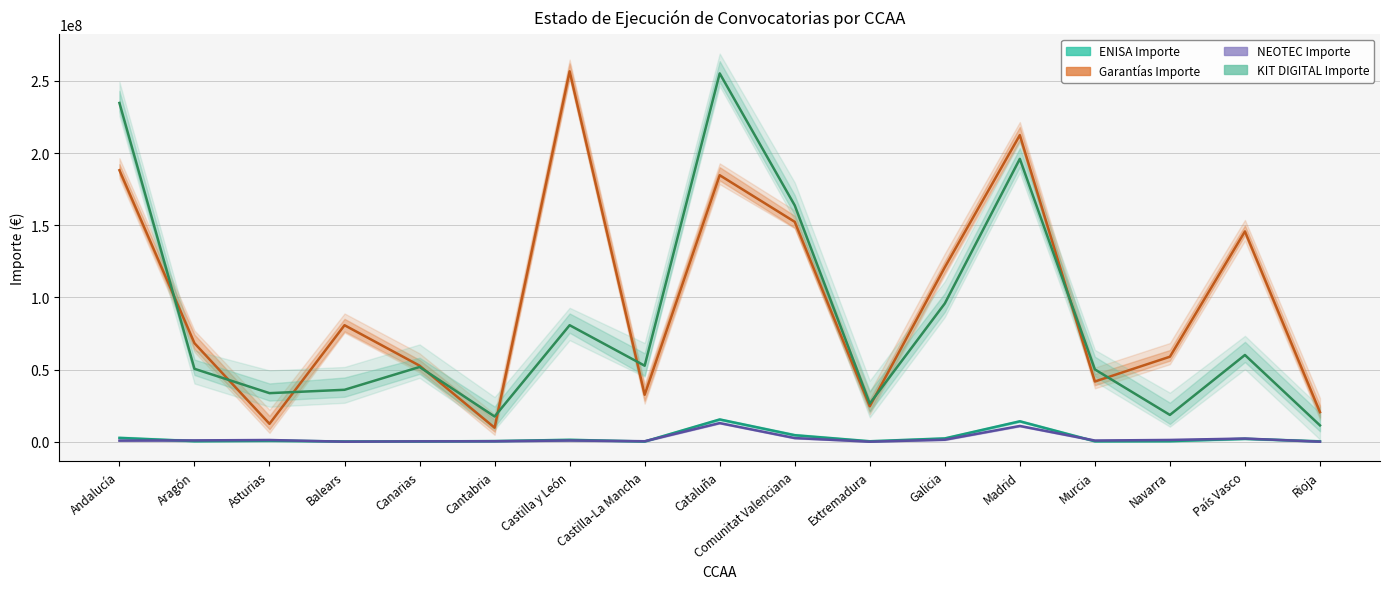

At which label does ENISA Importe reach its peak?

Cataluña